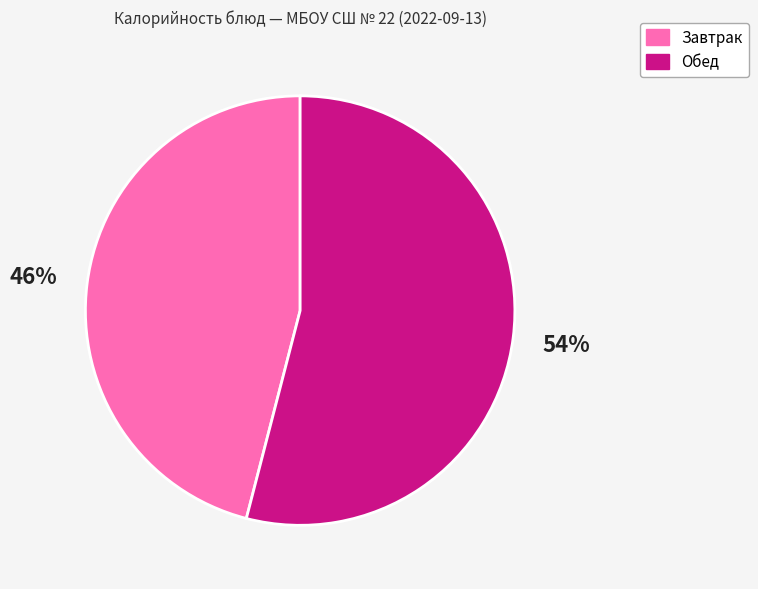

Count the number of slices in the pie.

2